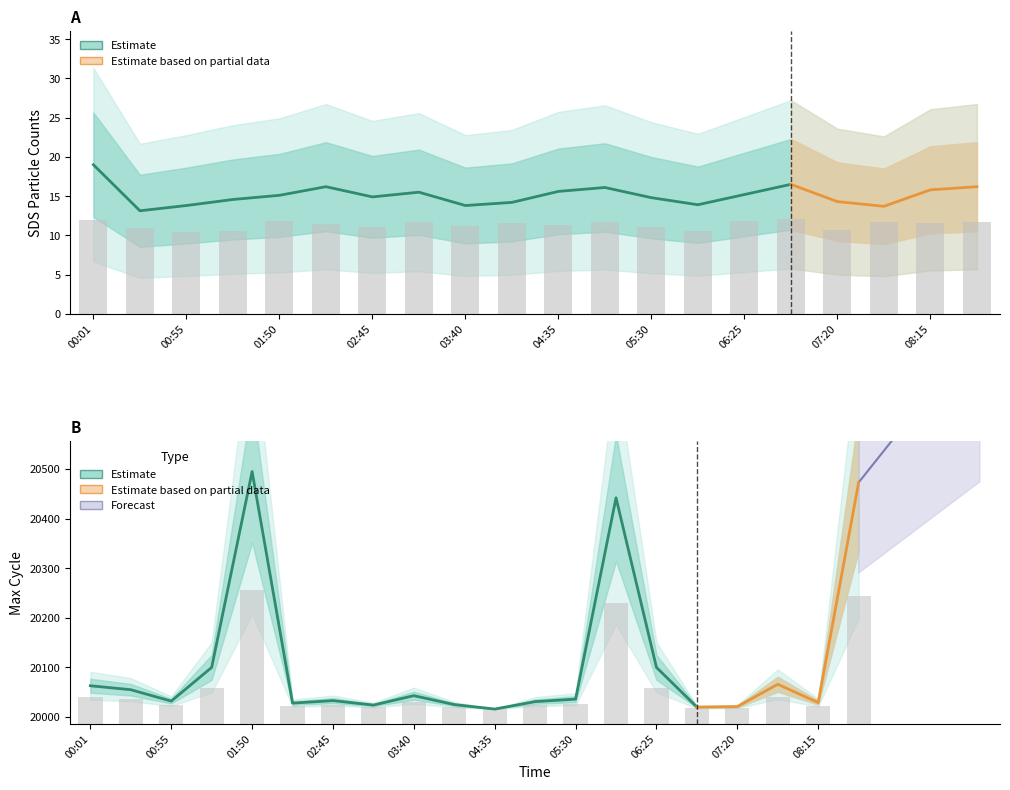

What is the value of the Max_cycle bar at the 5th from the left?

20255.5